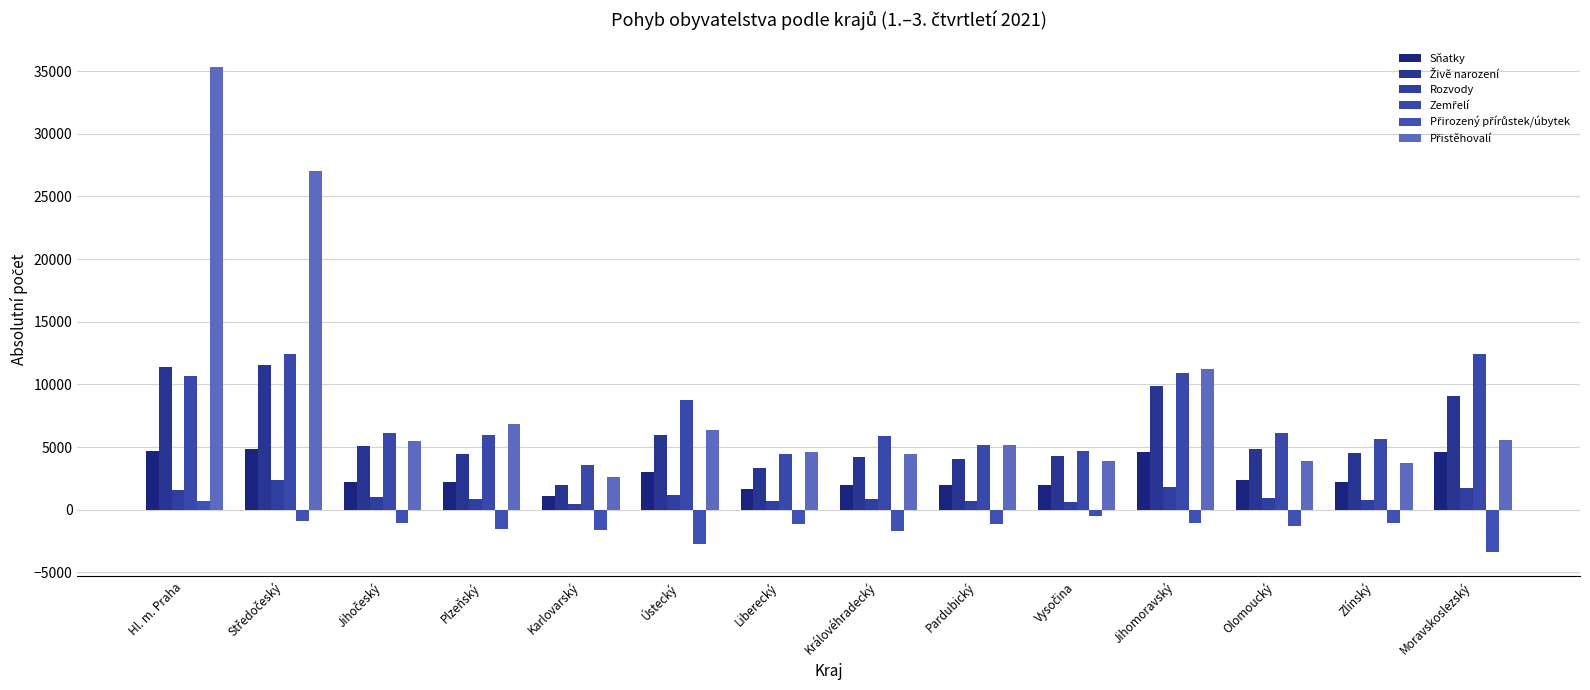

What is the value of the Přistěhovalí bar at the 6th from the left?

6385